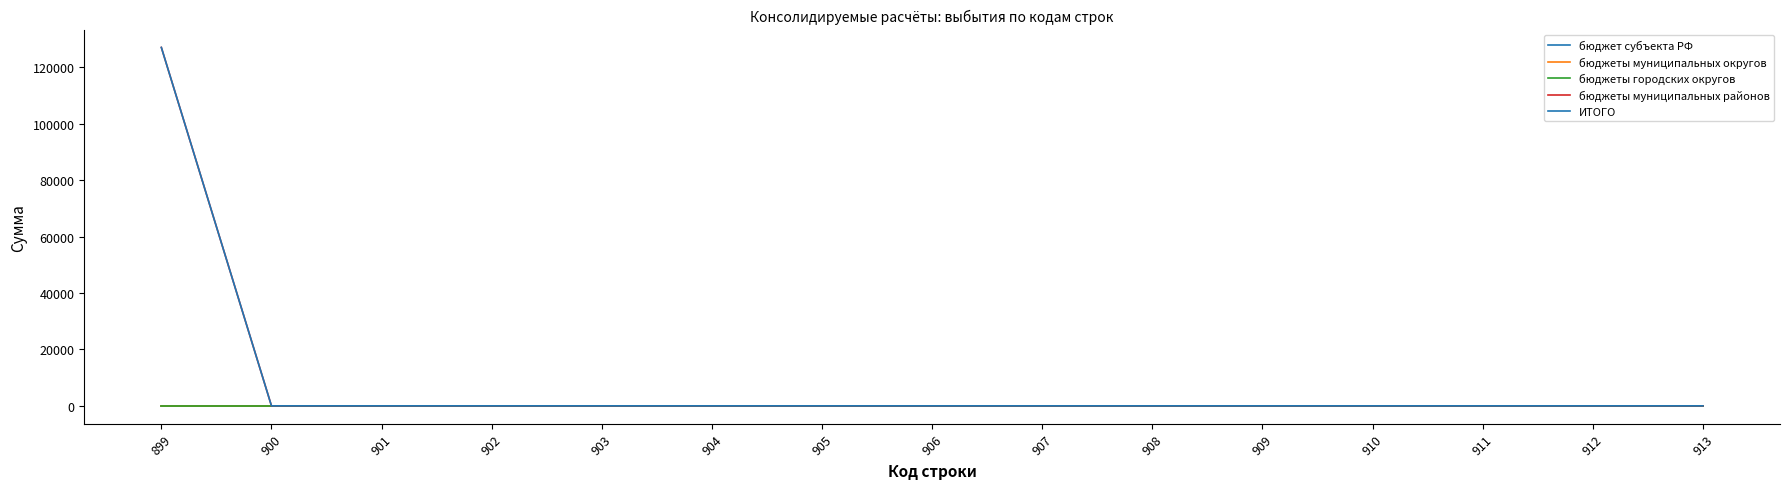

Between 905 and 902, which is larger?

905